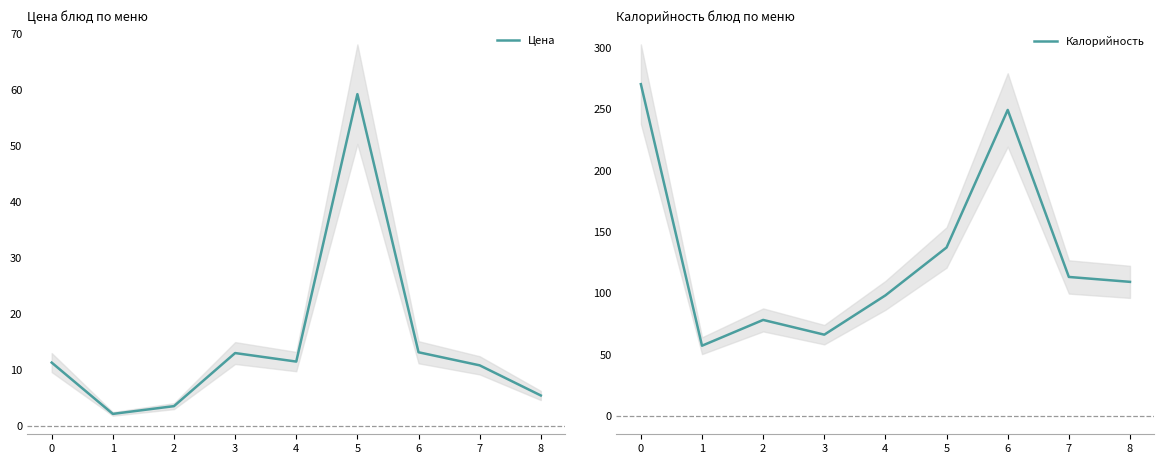

Which series has the widest spread of values?

Калорийность